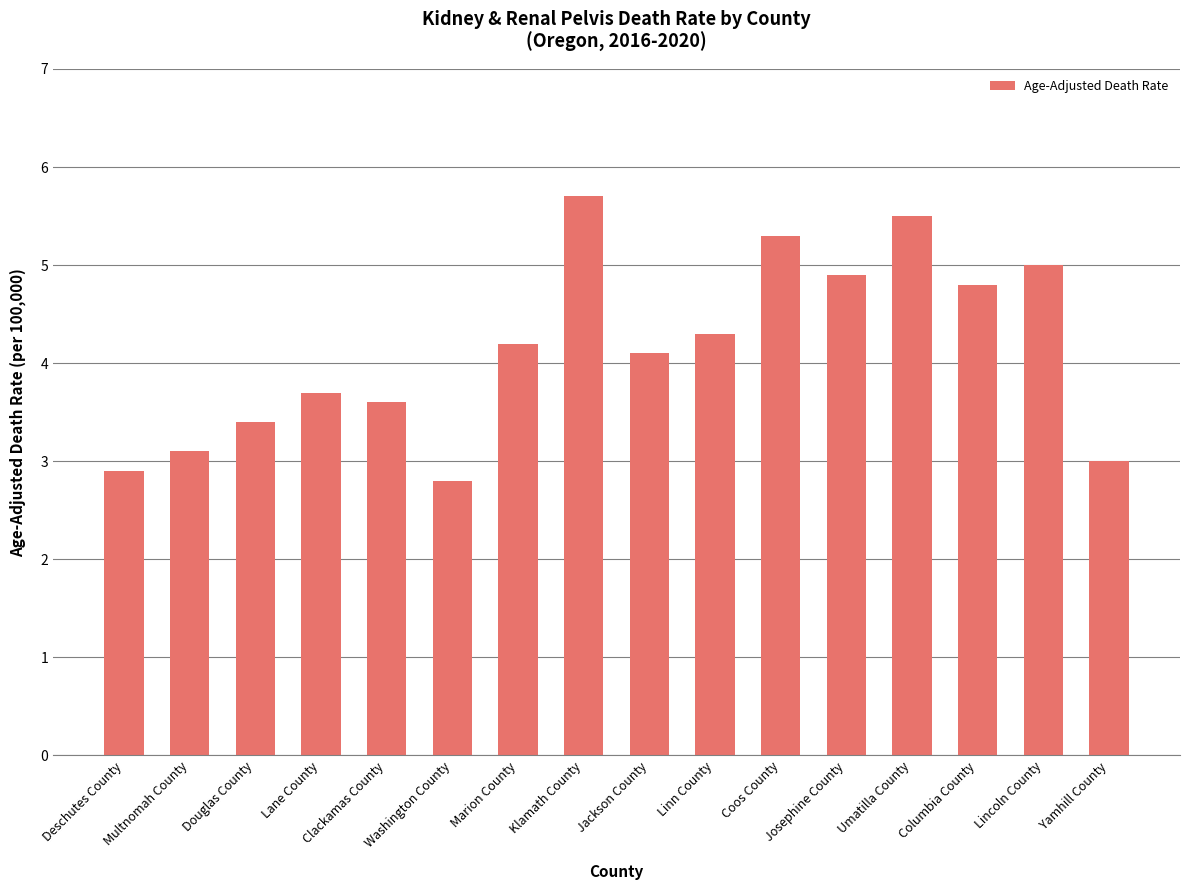

Where is the data nearest to the value 4?

Jackson County